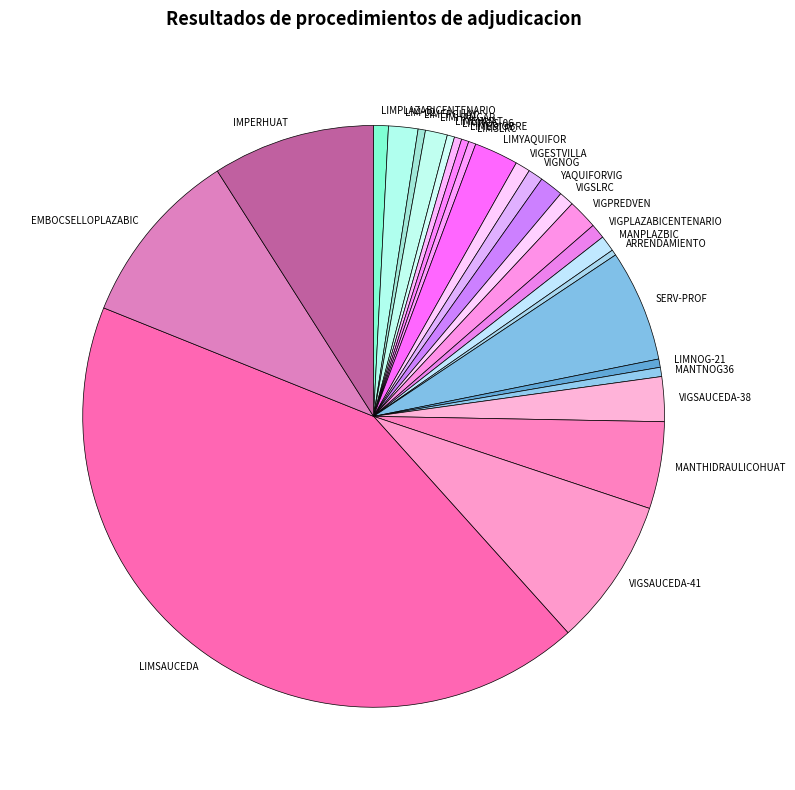

Count the number of slices in the pie.

26